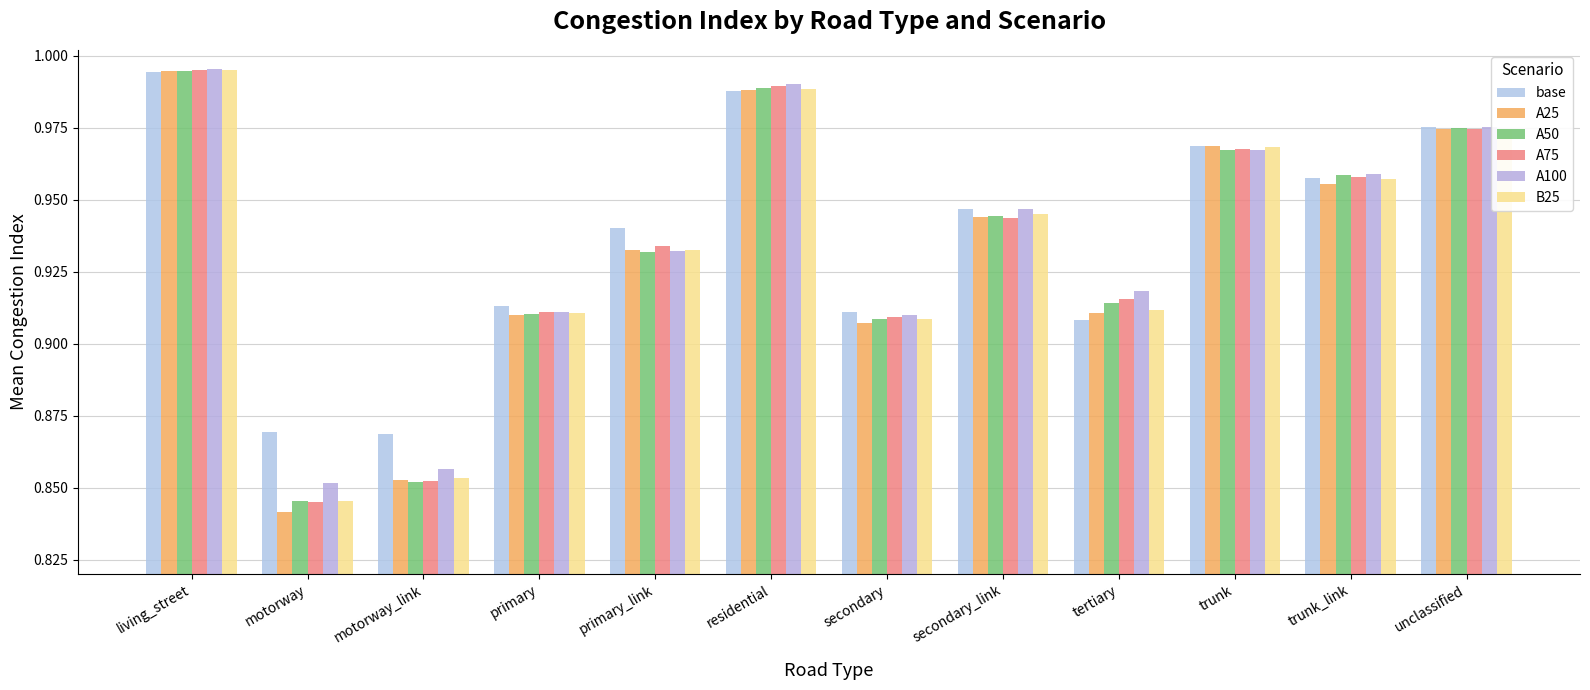

Is it true that A100 equals 0.9 at motorway_link?

True